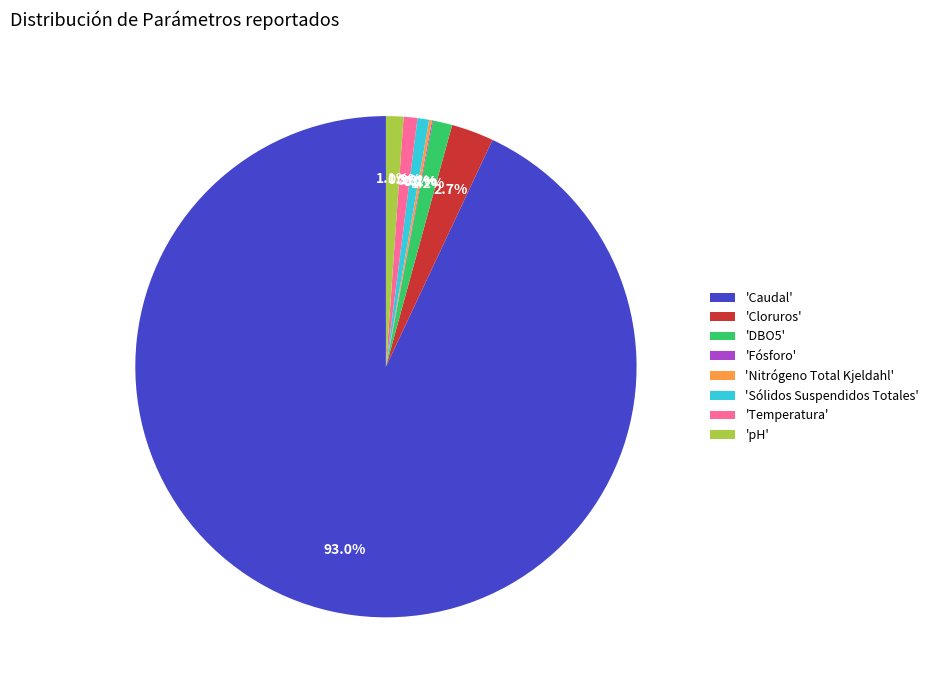

Is the sum of 'Sólidos Suspendidos Totales' and 'Temperatura' greater than half?

No